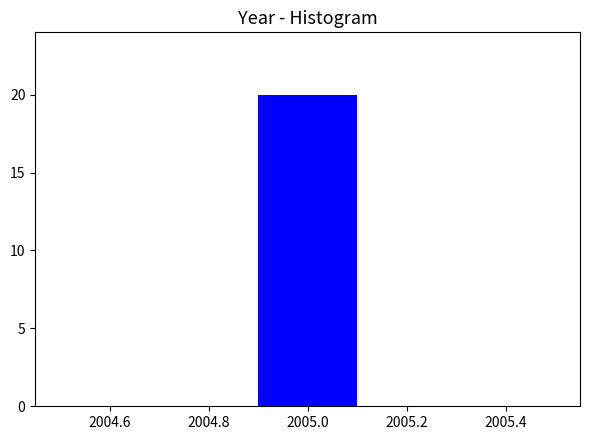

Reading left to right, transcribe this chart: for each bar, give the range it covers on the x-axis and its height. The values are not printed on the chart, so give them approximately, as read against the axis.

2004.5 to 2004.7: 0
2004.7 to 2004.9: 0
2004.9 to 2005.1: 20
2005.1 to 2005.3: 0
2005.3 to 2005.5: 0